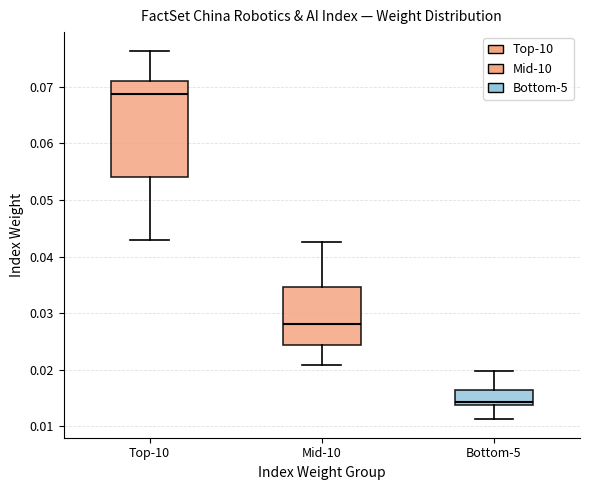

Reading left to right, transcribe this box plot: for each box, give where its median line is, the range the box spans, and where its two whiskers end, as read against the y-axis. The values are not printed on the chart, so give them approximately, as read against the axis.

Top-10: median 0.069, box 0.054 to 0.071, whiskers 0.043 to 0.076
Mid-10: median 0.028, box 0.024 to 0.035, whiskers 0.021 to 0.043
Bottom-5: median 0.014 (just above the box's lower edge), box 0.014 to 0.016, whiskers 0.011 to 0.020